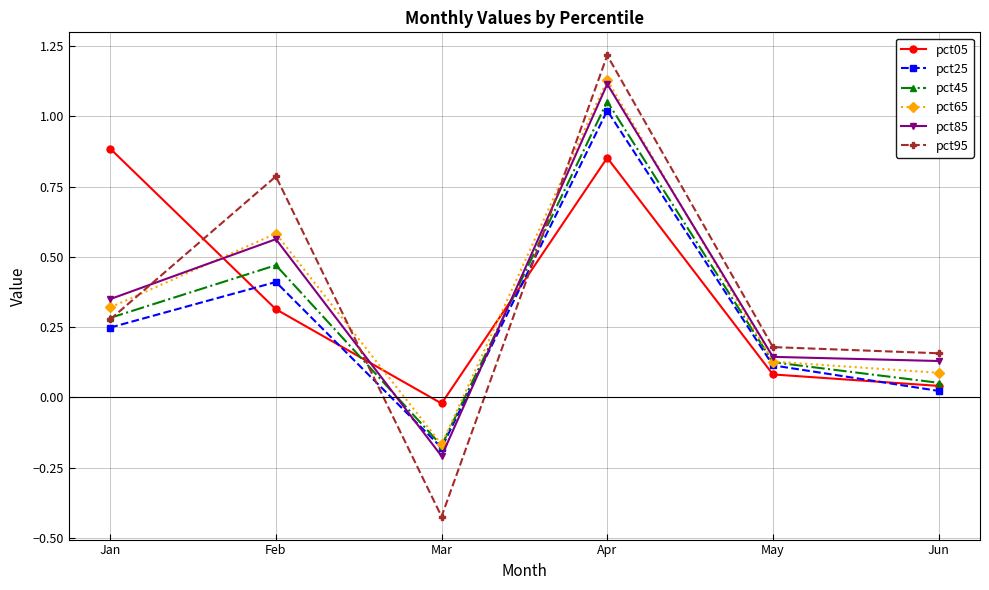

List the labels in order of pct85 value, largest first.

Apr, Feb, Jan, May, Jun, Mar